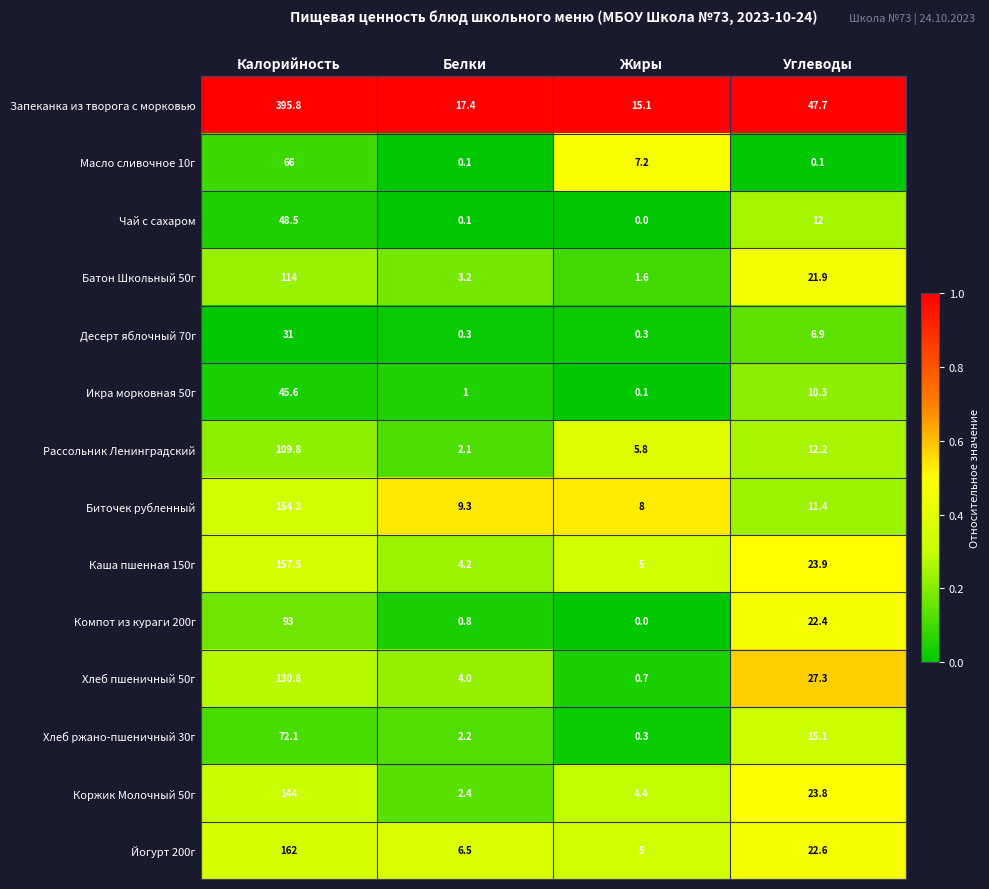

At which label does Коржик Молочный 50г first exceed 23?

Калорийность